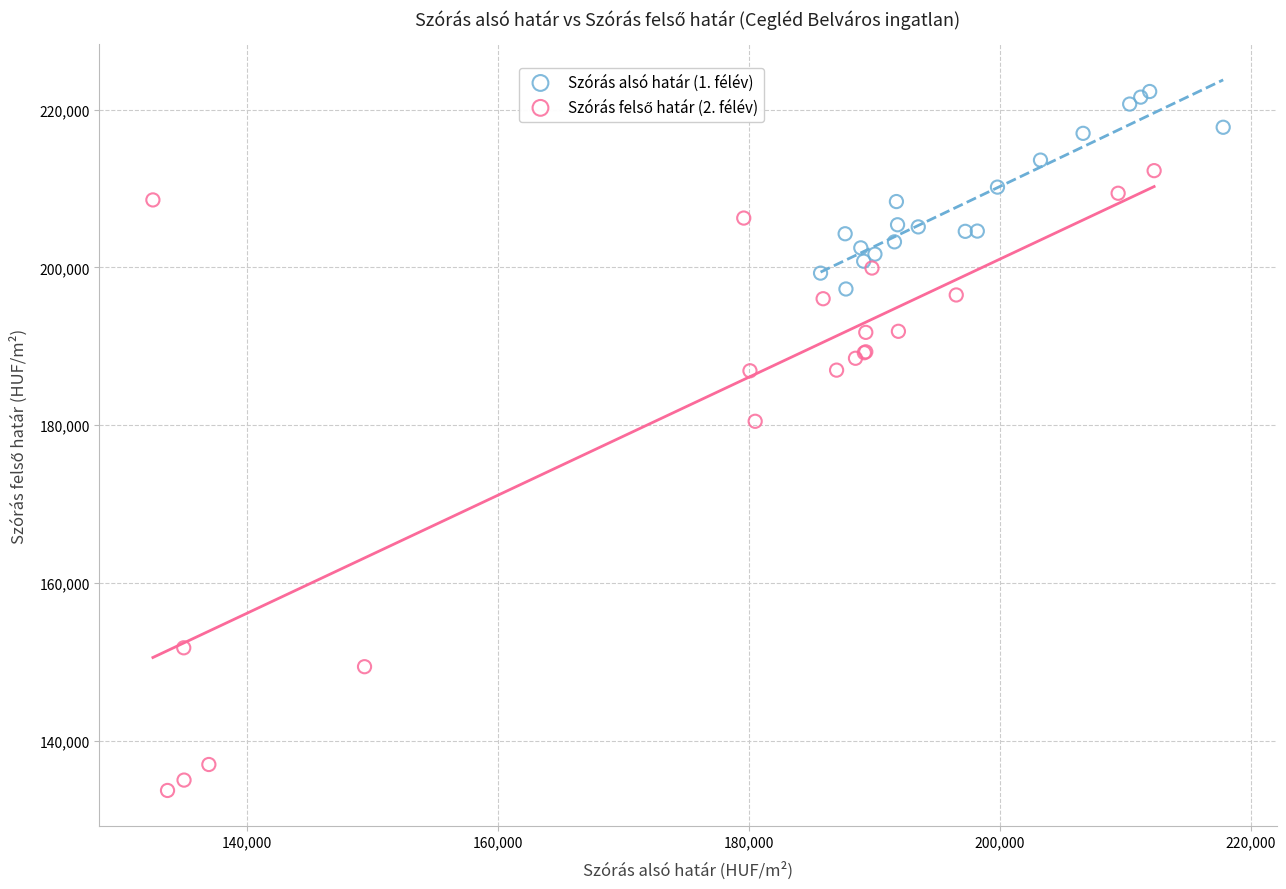

Which series reaches the maximum Y coordinate?

Szórás alsó határ (1. félév)